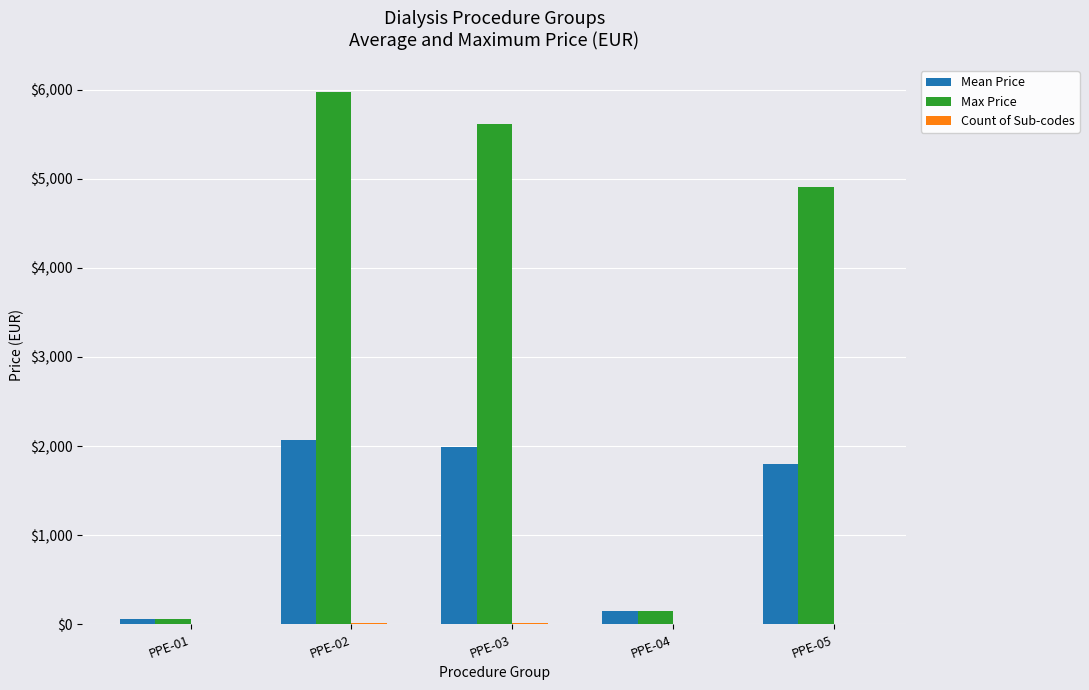

At which category is the sum across all series the highest?

PPE-02